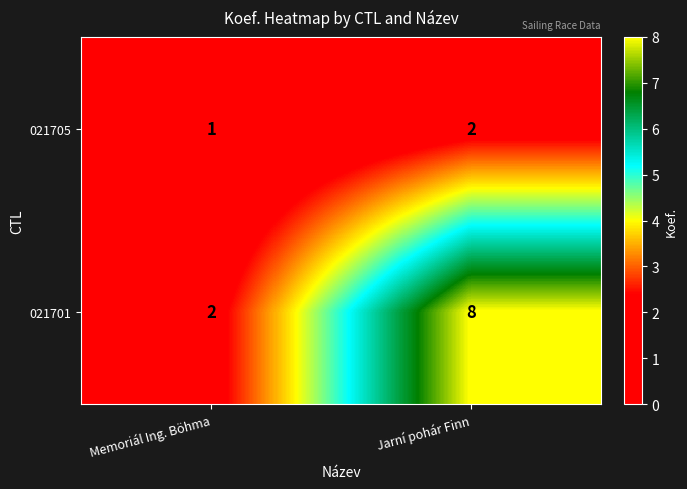

List the series in order of their peak value, lowest first.

021705, 021701